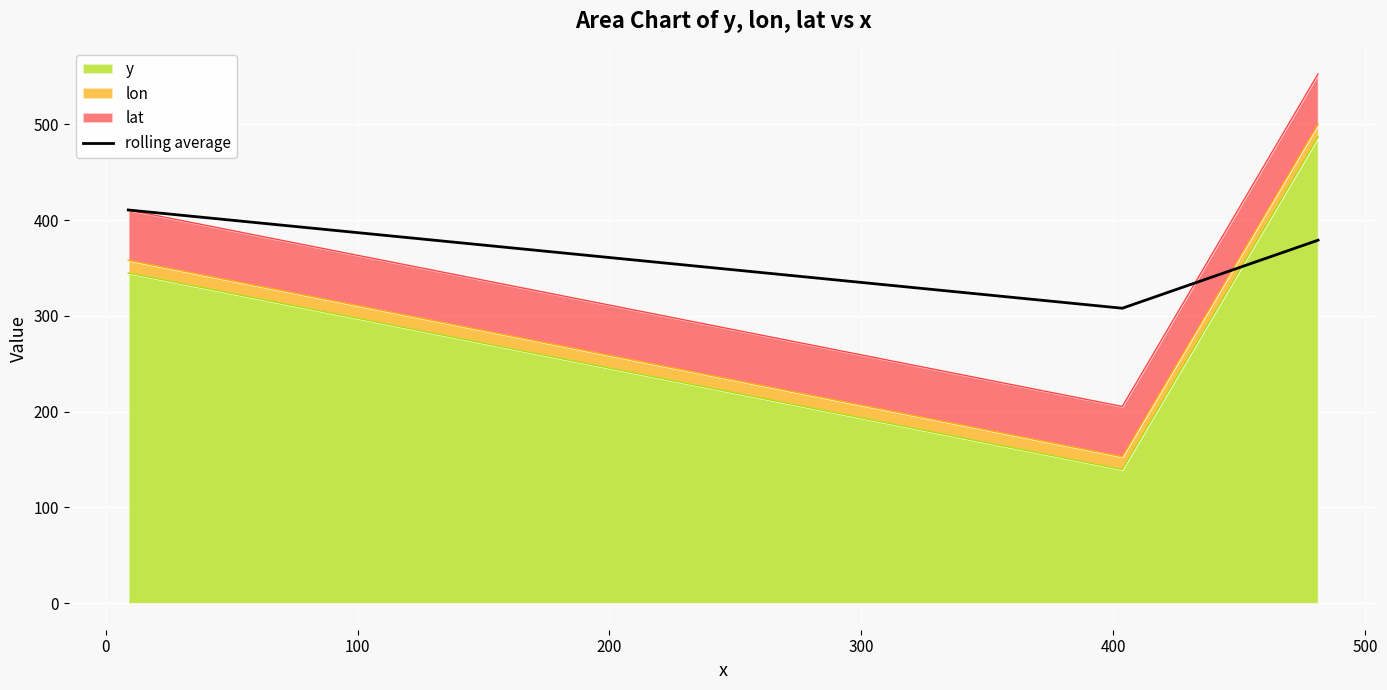

Which has a higher value, 100 or 0?

100